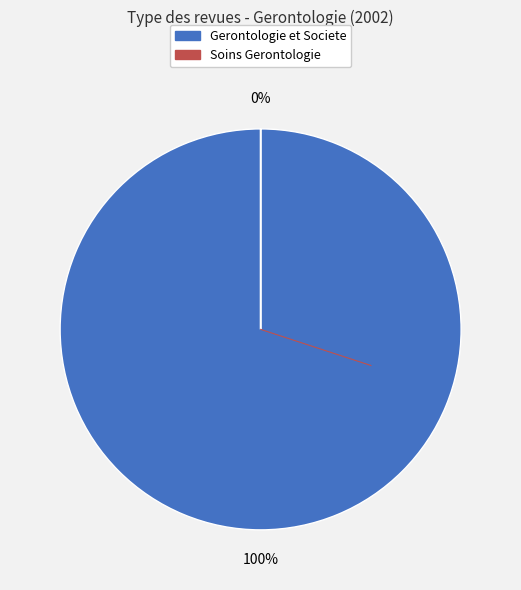

Do Gerontologie et Societe and Soins Gerontologie together represent more than half of the pie?

Yes